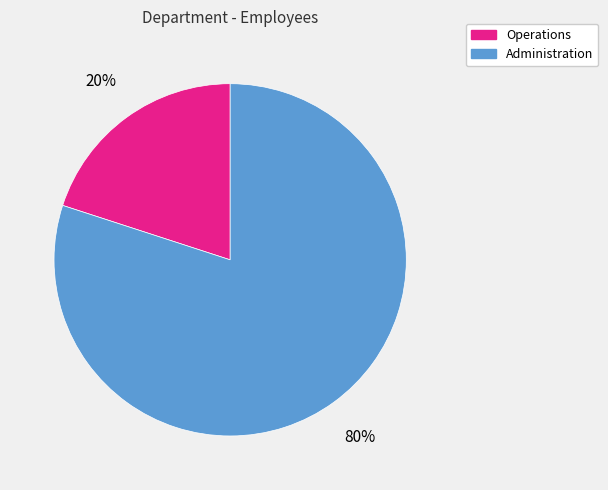

What is the largest slice in the pie chart?

Administration